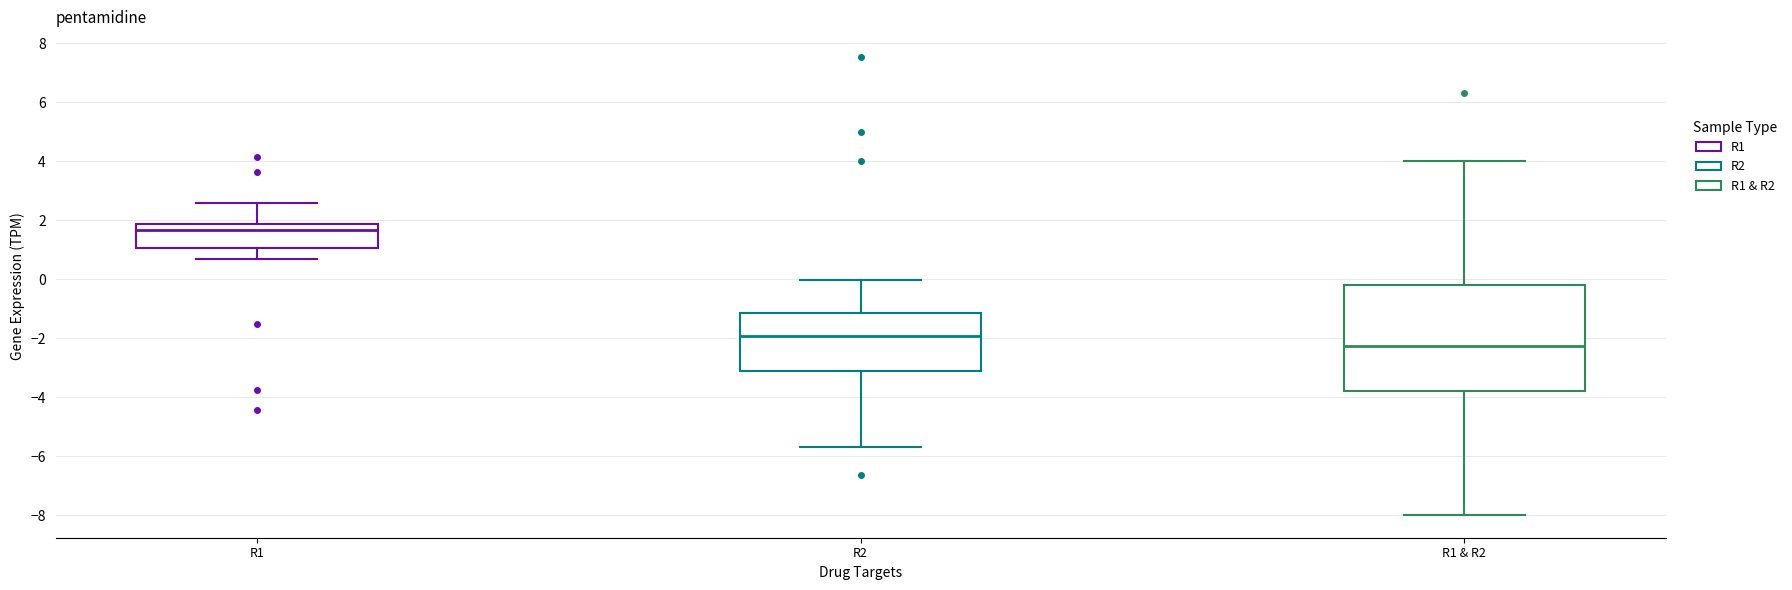

Reading left to right, transcribe this box plot: for each box, give where its median line is, the range the box spans, and where its two whiskers end, as read against the y-axis. The values are not printed on the chart, so give them approximately, as read against the axis.

R1: median 1.6, box 1.0 to 1.8, whiskers 0.6 to 2.6
R2: median -2.0, box -3.0 to -1.2, whiskers -5.6 to 0.0
R1 & R2: median -2.2, box -3.8 to -0.2, whiskers -8.0 to 4.0